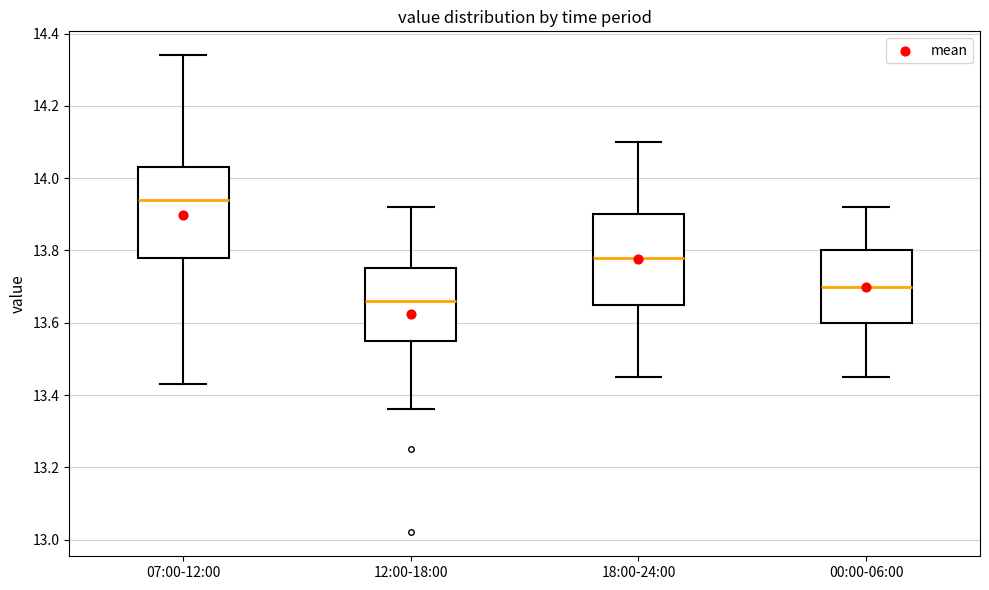

Reading left to right, transcribe this box plot: for each box, give where its median line is, the range the box spans, and where its two whiskers end, as read against the y-axis. The values are not printed on the chart, so give them approximately, as read against the axis.

07:00-12:00: median 13.94, box 13.78 to 14.04, whiskers 13.44 to 14.34
12:00-18:00: median 13.66, box 13.56 to 13.76, whiskers 13.36 to 13.92
18:00-24:00: median 13.78, box 13.66 to 13.90, whiskers 13.46 to 14.10
00:00-06:00: median 13.70, box 13.60 to 13.80, whiskers 13.46 to 13.92